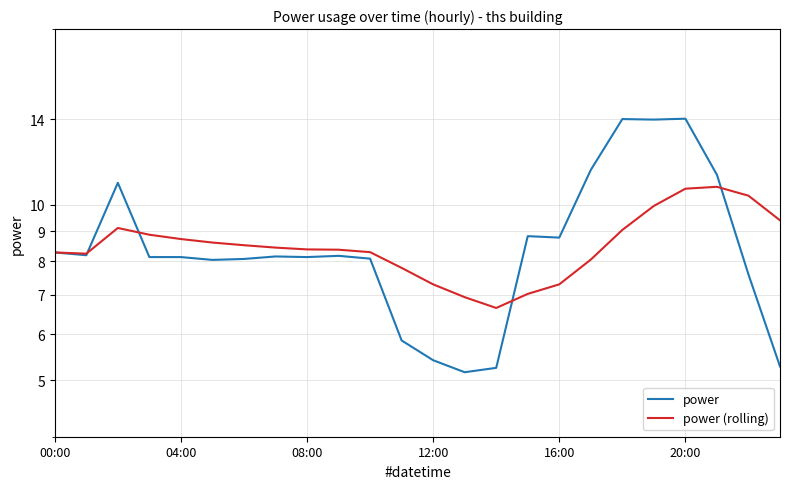

Where is power (rolling) nearest to the value 8?

17